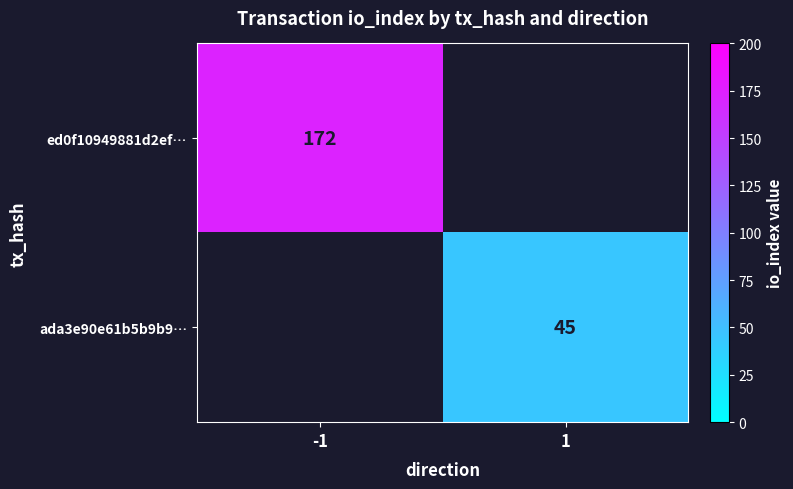

The value of ada3e90e61b5b9b9… at 1 is 45. True or false?

True